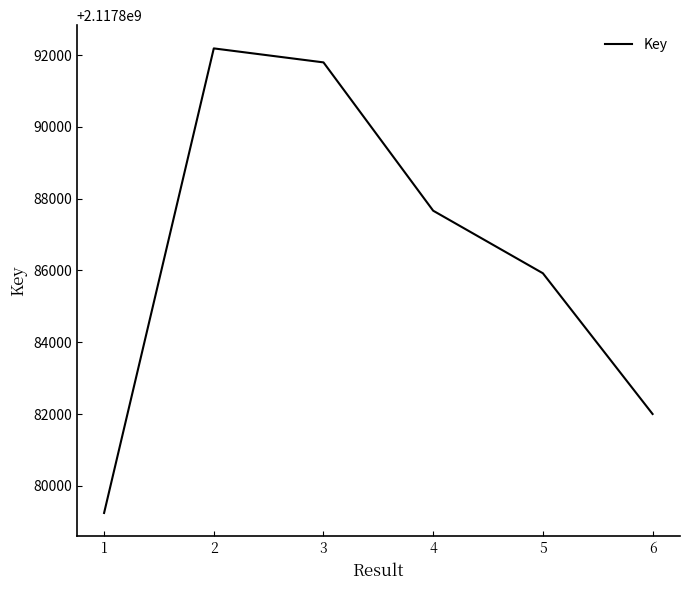

Reading right to left, extract all data points from this chart.

6=2117882001	5=2117885923	4=2117887666	3=2117891799	2=2117892189	1=2117879243